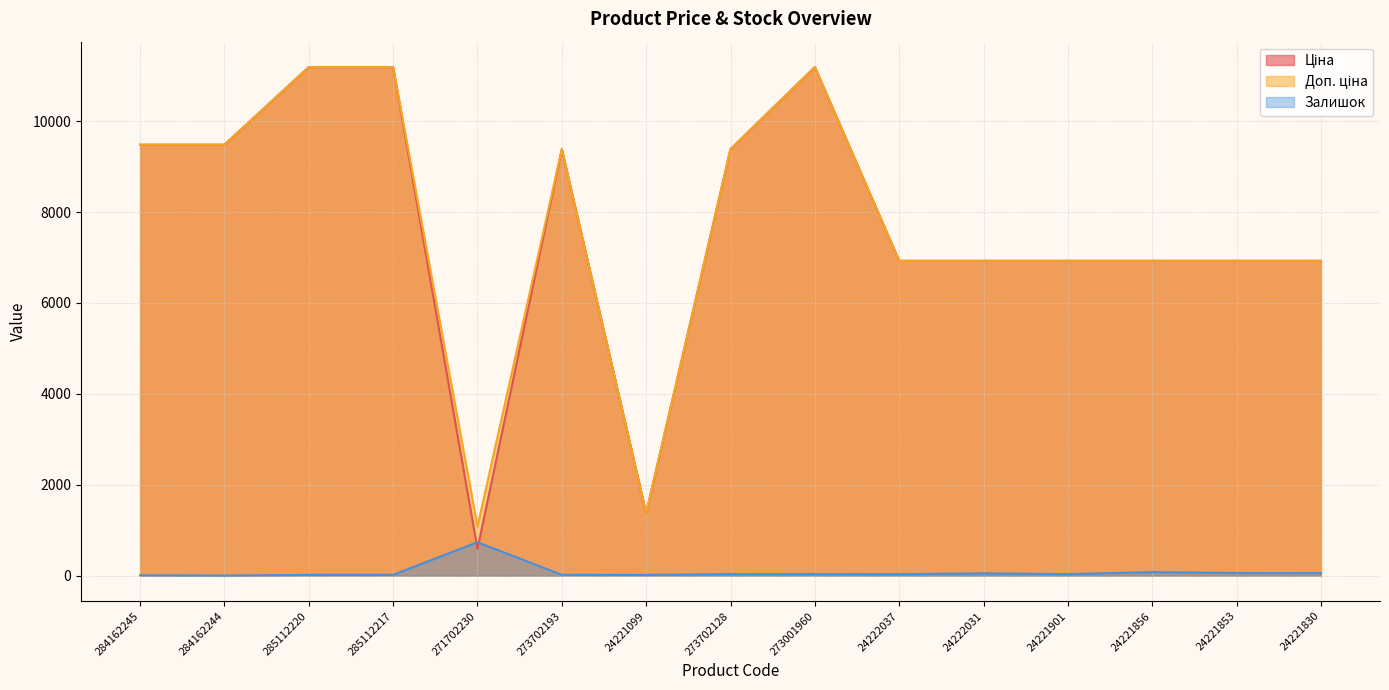

Where is Залишок nearest to the value 368?

24221856